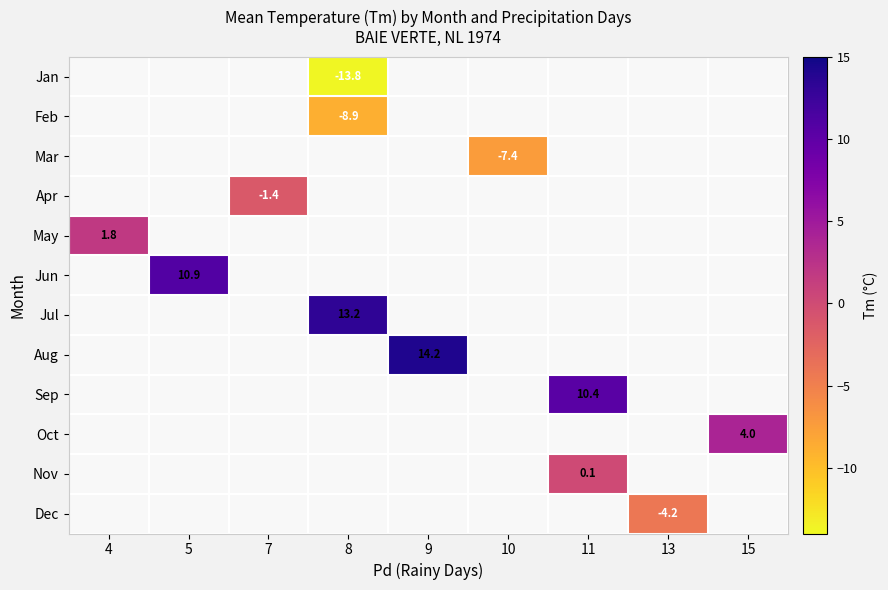

How many data points does each series have?

9